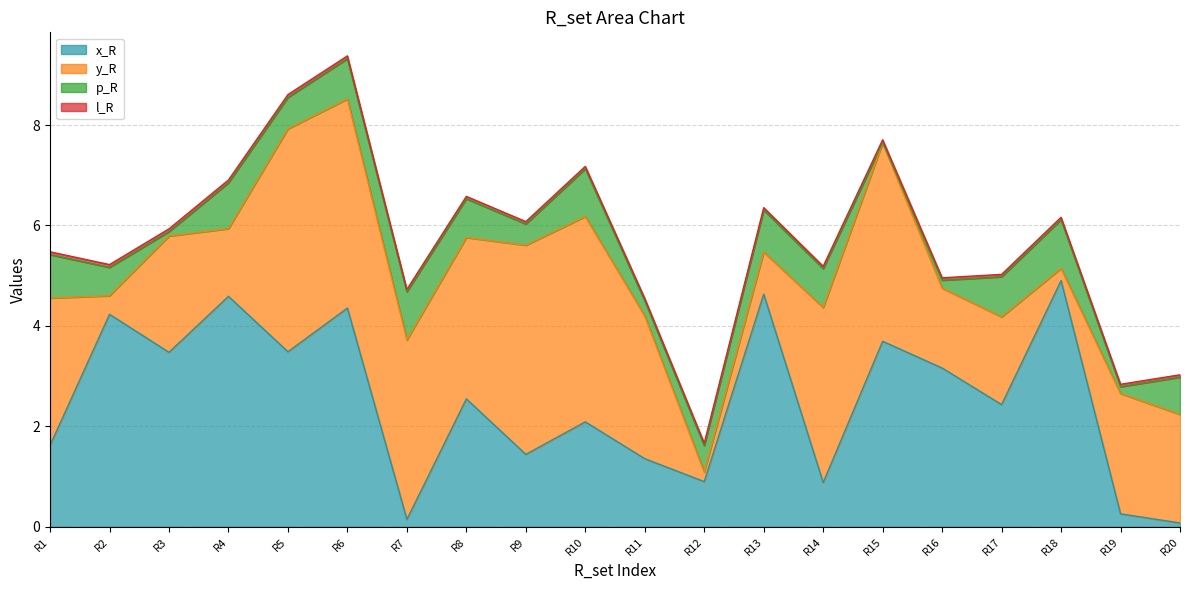

What is the value of the p_R point at the 18th from the left?

1.0